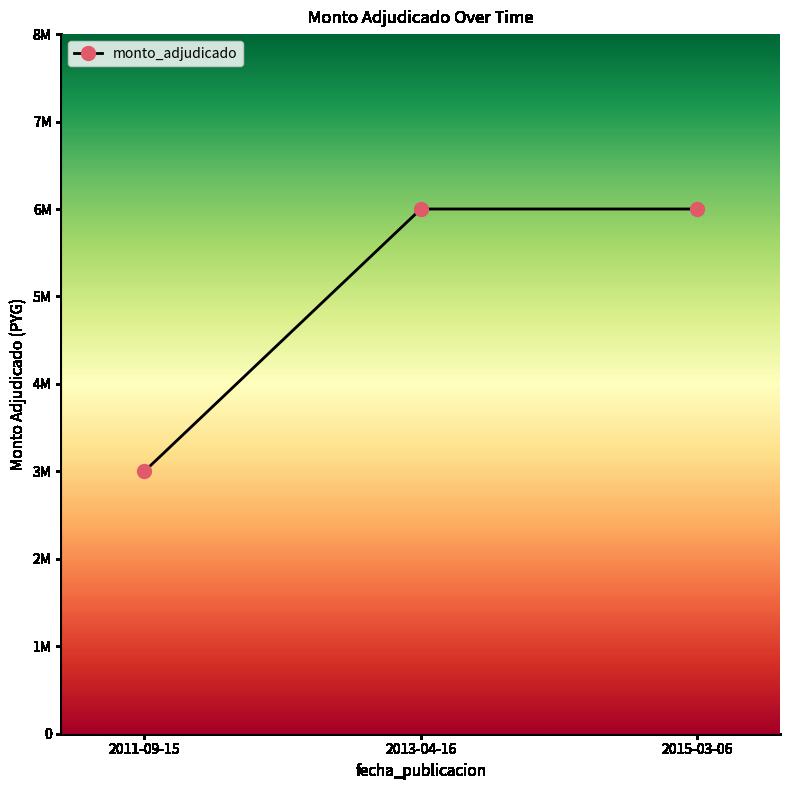

Which label corresponds to the smallest value in the chart?

2011-09-15